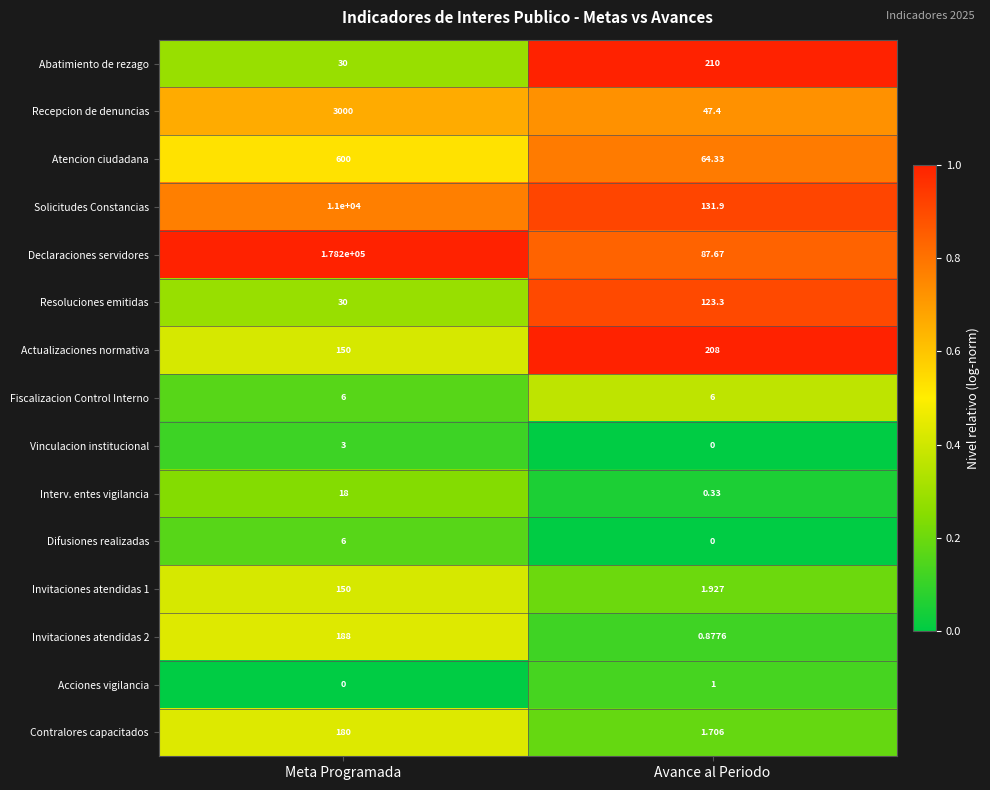

Count the number of categories in the chart.

2